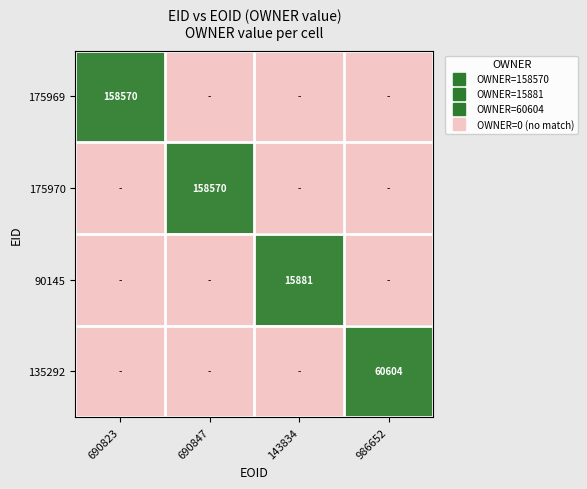

Which label corresponds to the smallest value in the chart?

690847